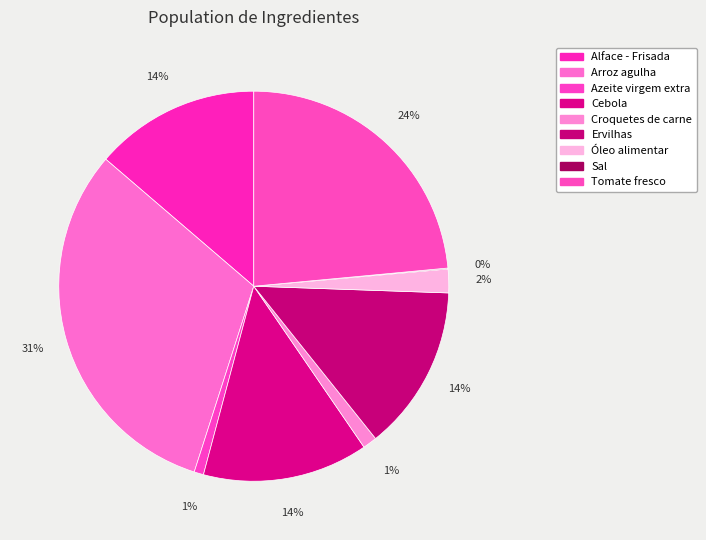

To the nearest percent, what is the combined percentage of Sal and Croquetes de carne?

1%